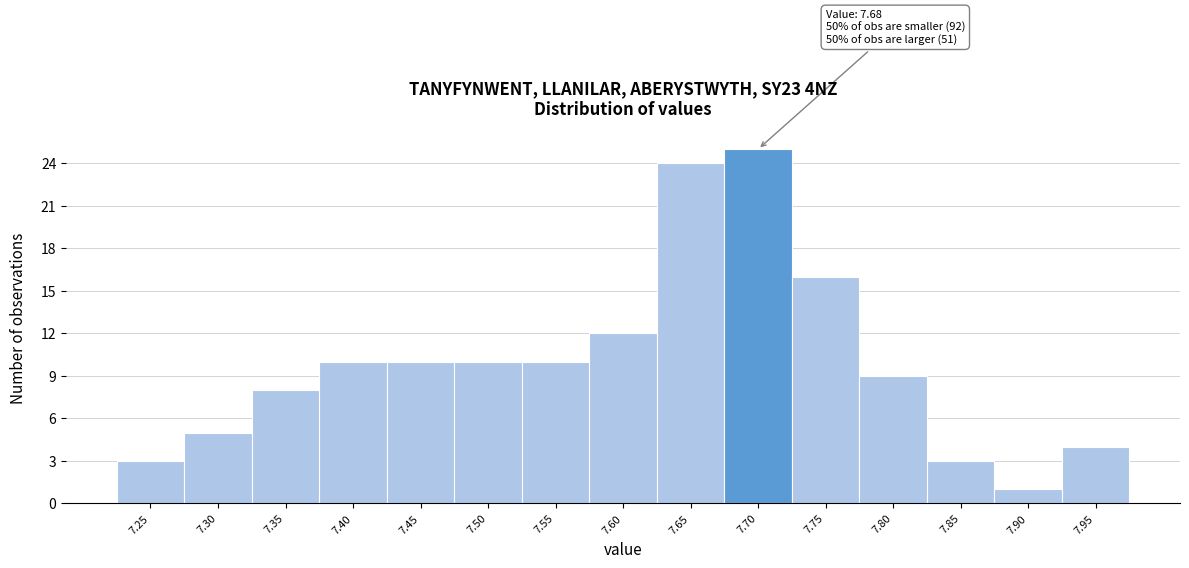

Over which range of the x-axis is the bar tallest?

7.675 to 7.725